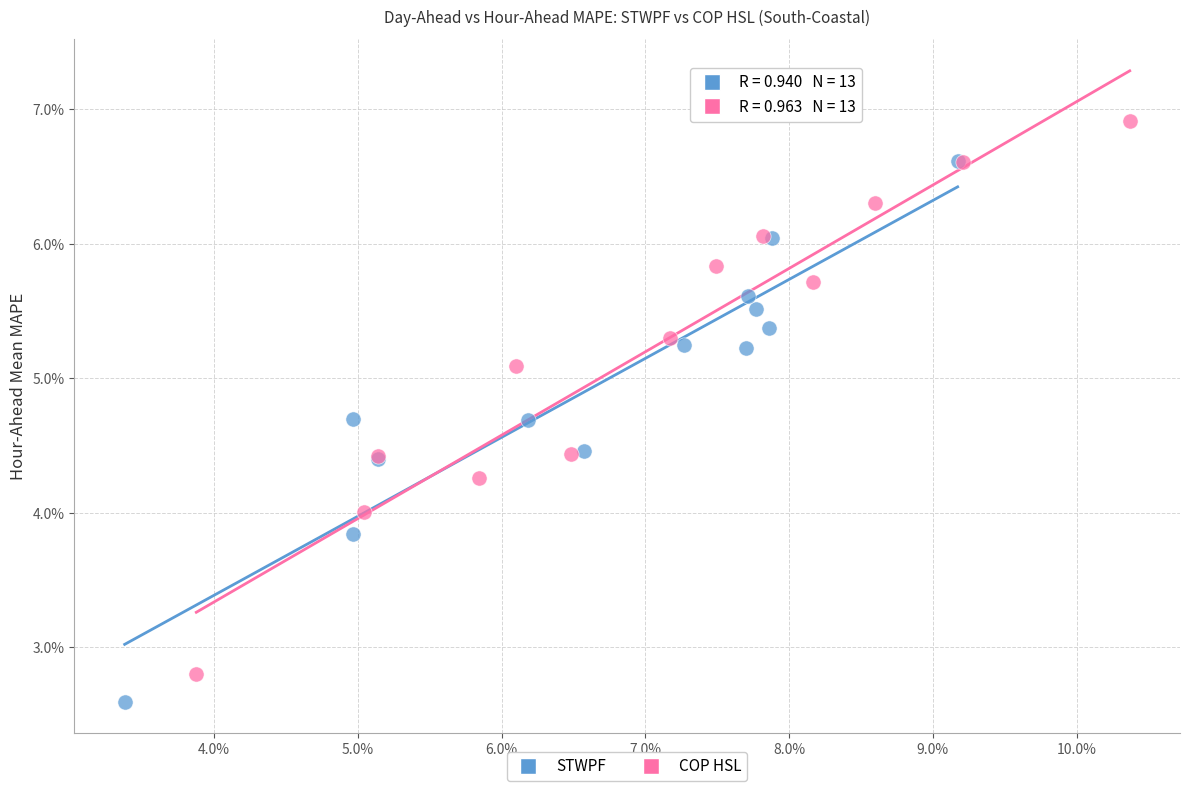

Which series contains the lowest Y value?

STWPF